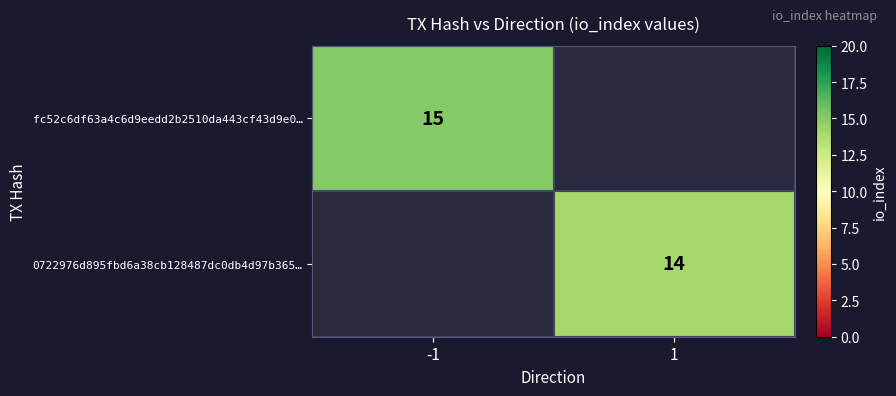

Is it true that 0722976d895fbd6a38cb128487dc0db4d97b365… equals 22 at 1?

False